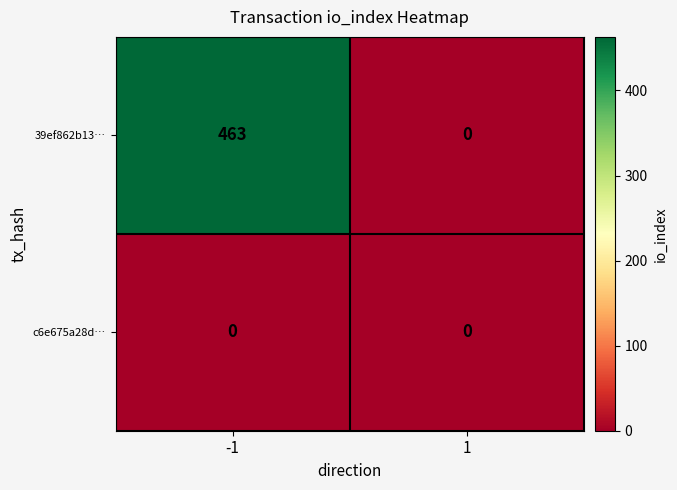

What is the maximum value shown in the chart?

463